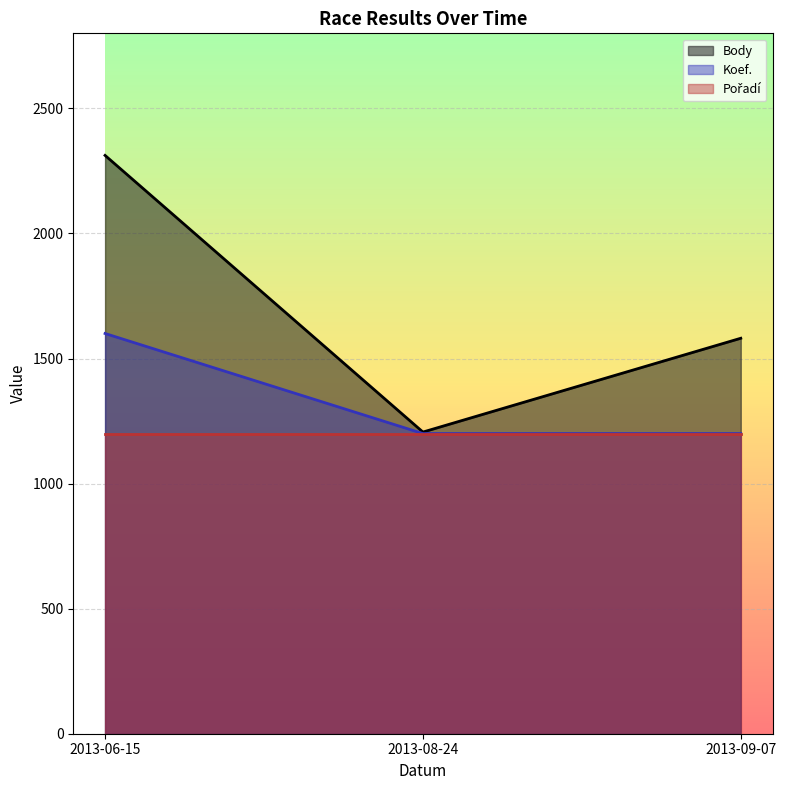

What is the spread (max minus min) of values at 2013-08-24?

6